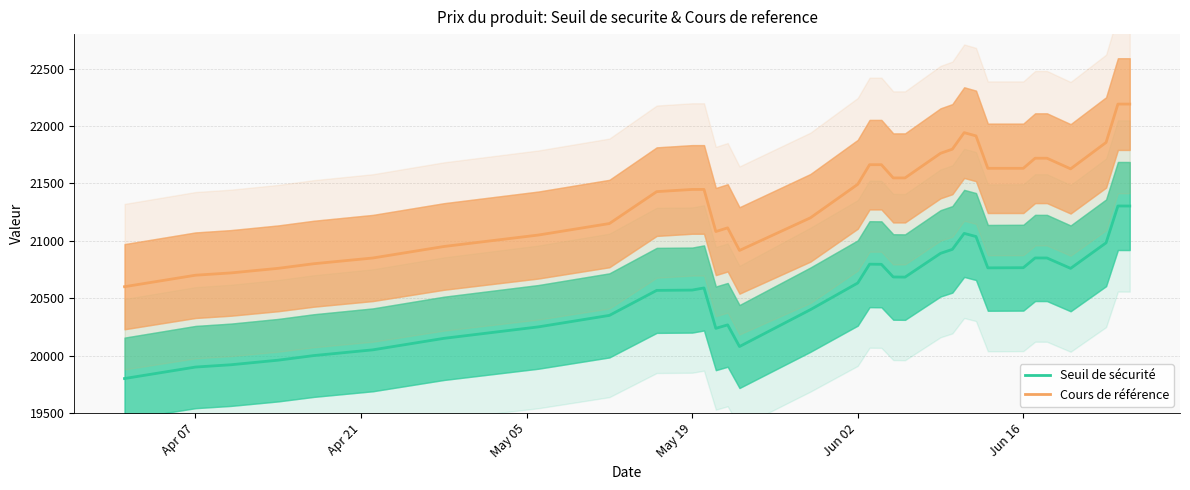

True or false: Cours de référence and Seuil de sécurité cross at least once.

False